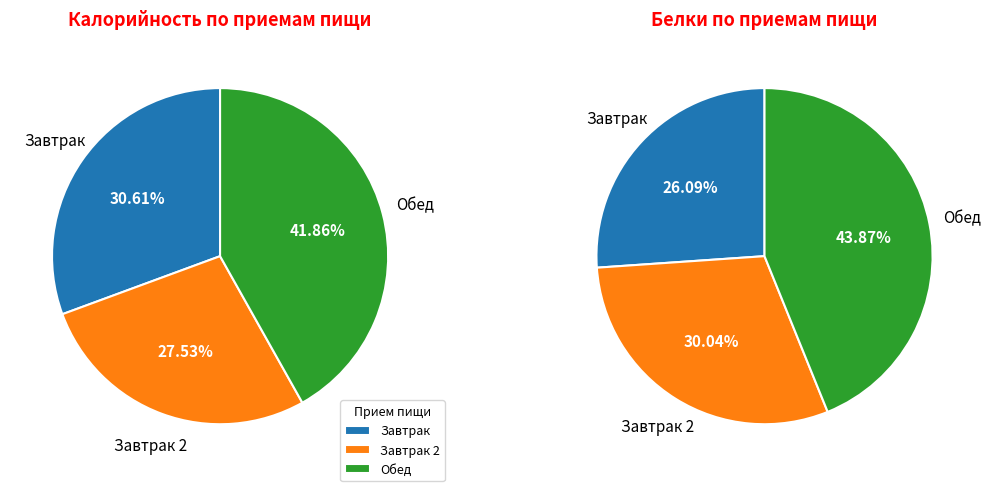

Which category has the smallest portion of the pie?

Завтрак 2